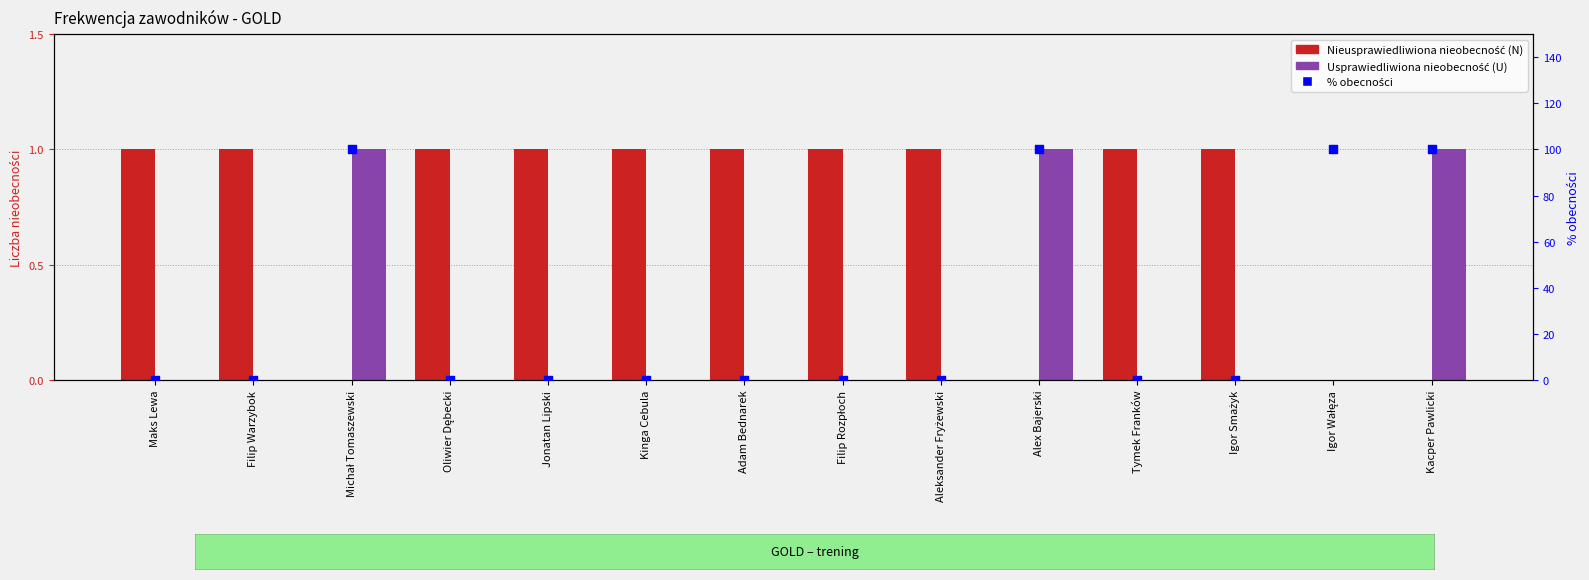

Which series reaches the maximum Y coordinate?

% obecności